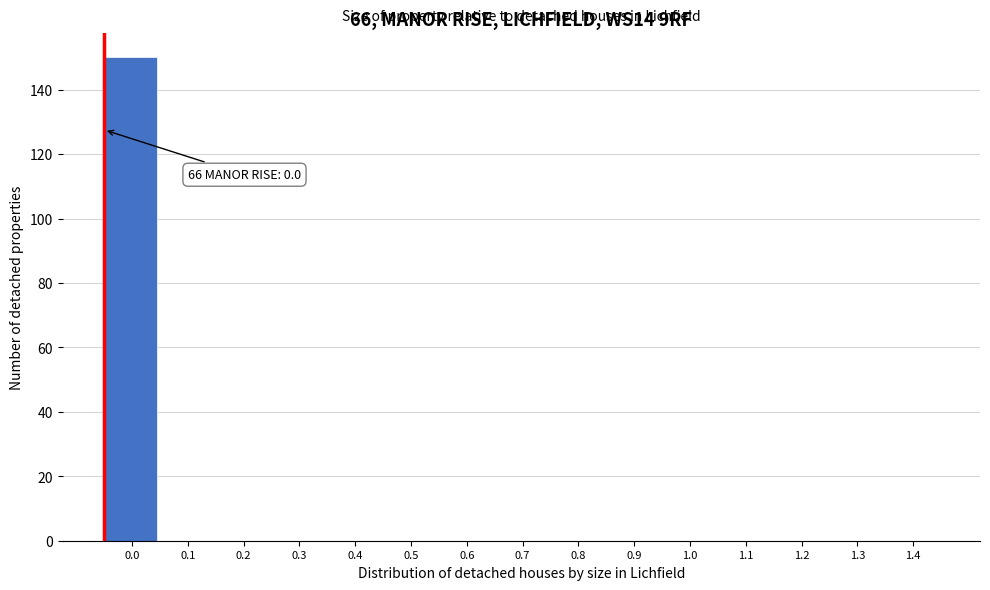

Reading left to right, extract all data points from this chart.

0.0=150	0.1=0	0.2=0	0.3=0	0.4=0	0.5=0	0.6=0	0.7=0	0.8=0	0.9=0	1.0=0	1.1=0	1.2=0	1.3=0	1.4=0